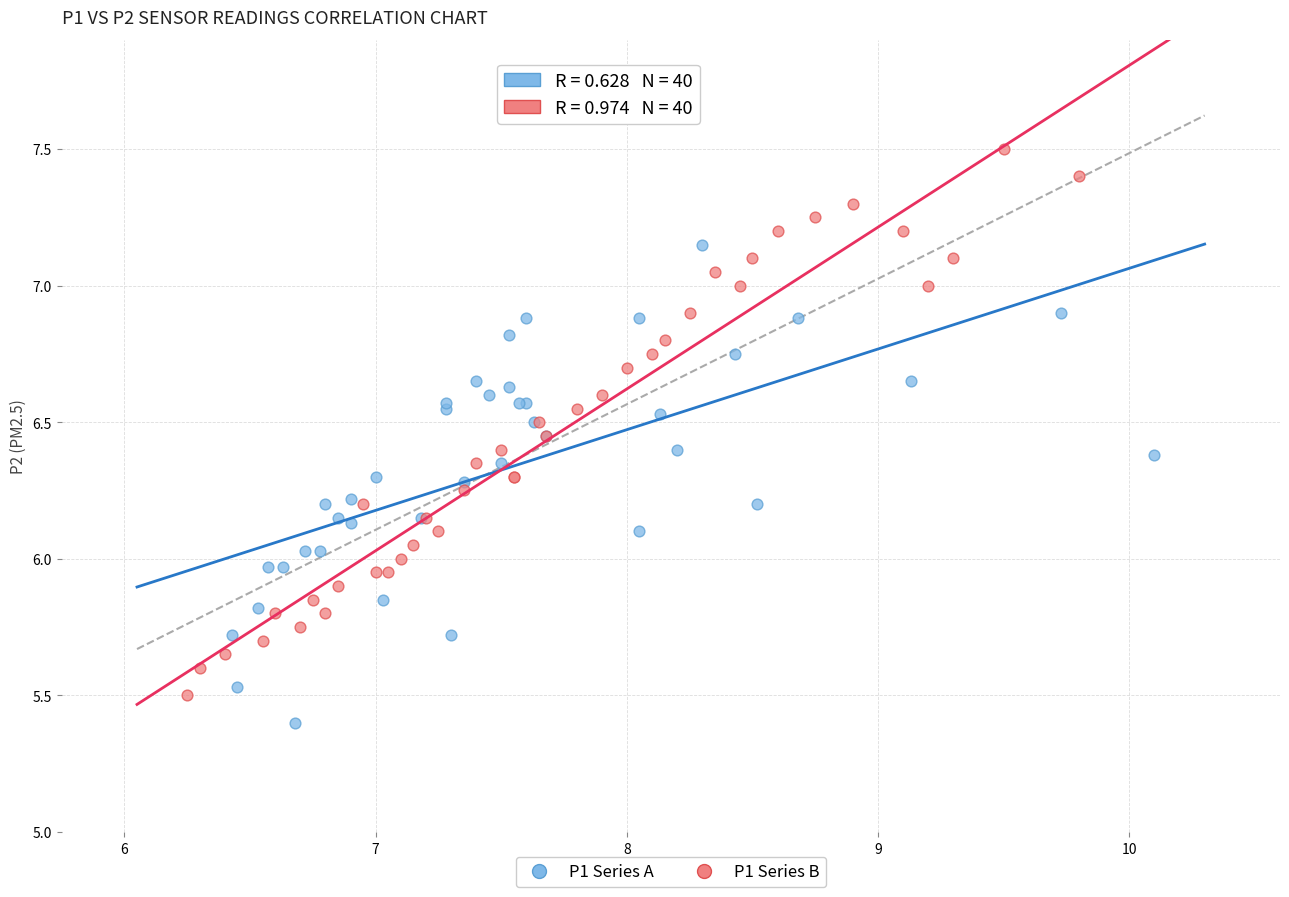

Which series contains the highest Y value?

P1 Series B